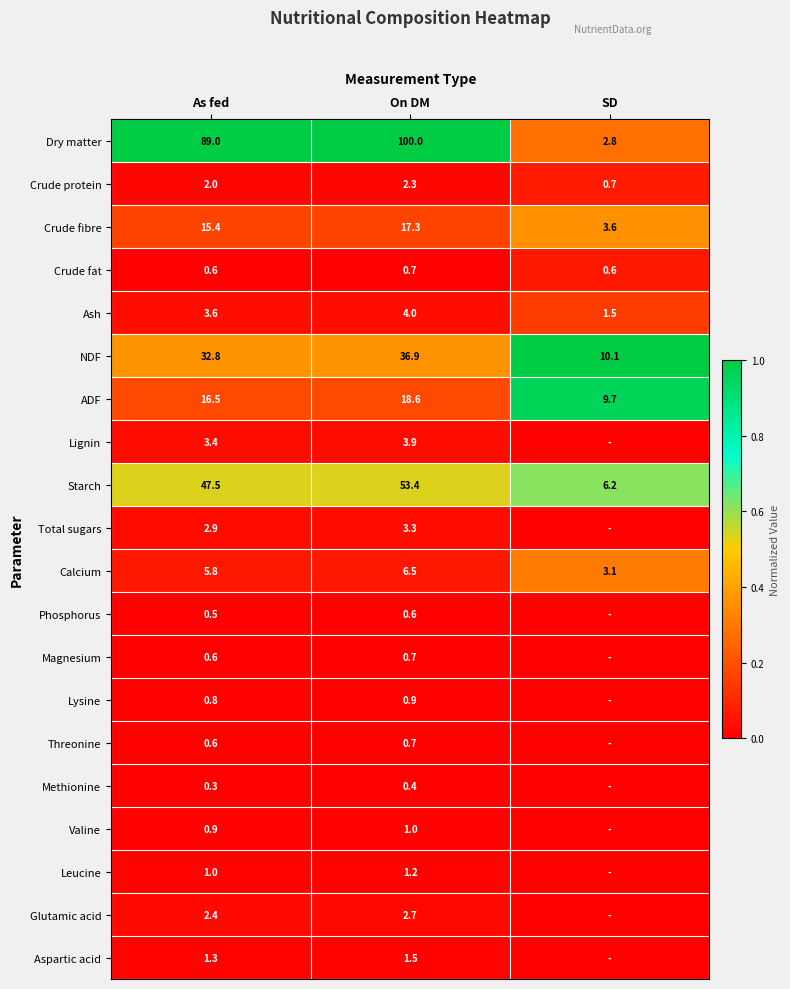

What is the average value of the Crude protein series?

1.7